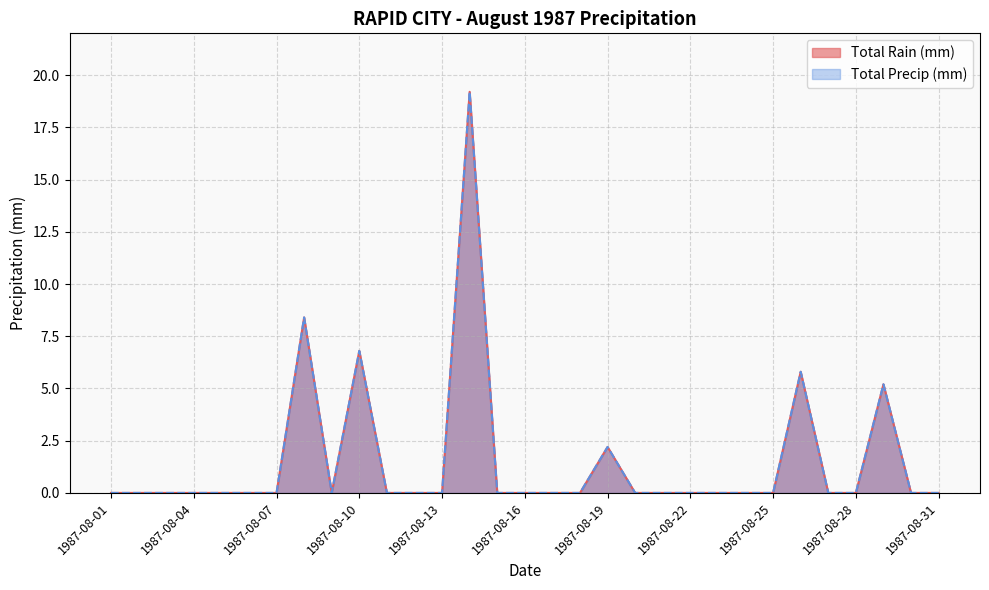

Which category has the lowest value in the Total Precip (mm) series?

1987-08-01